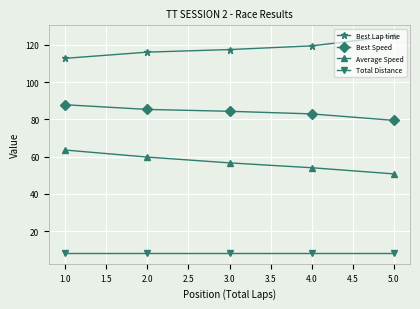

Rank the series at 2.0 from lowest to highest value.

Total Distance, Average Speed, Best Speed, Best Lap time